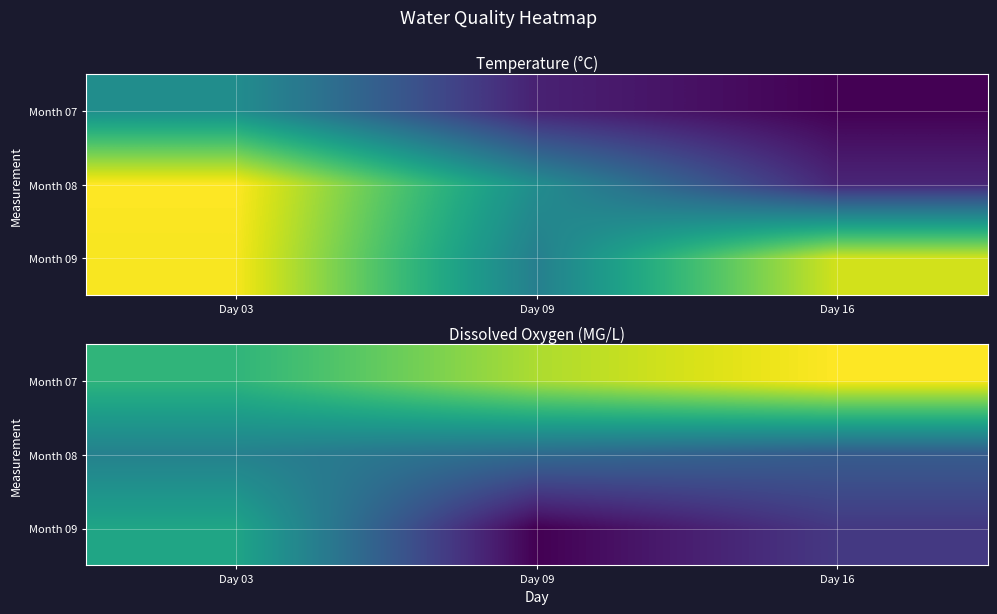

What is the average value of the Month 09 series?

4.1